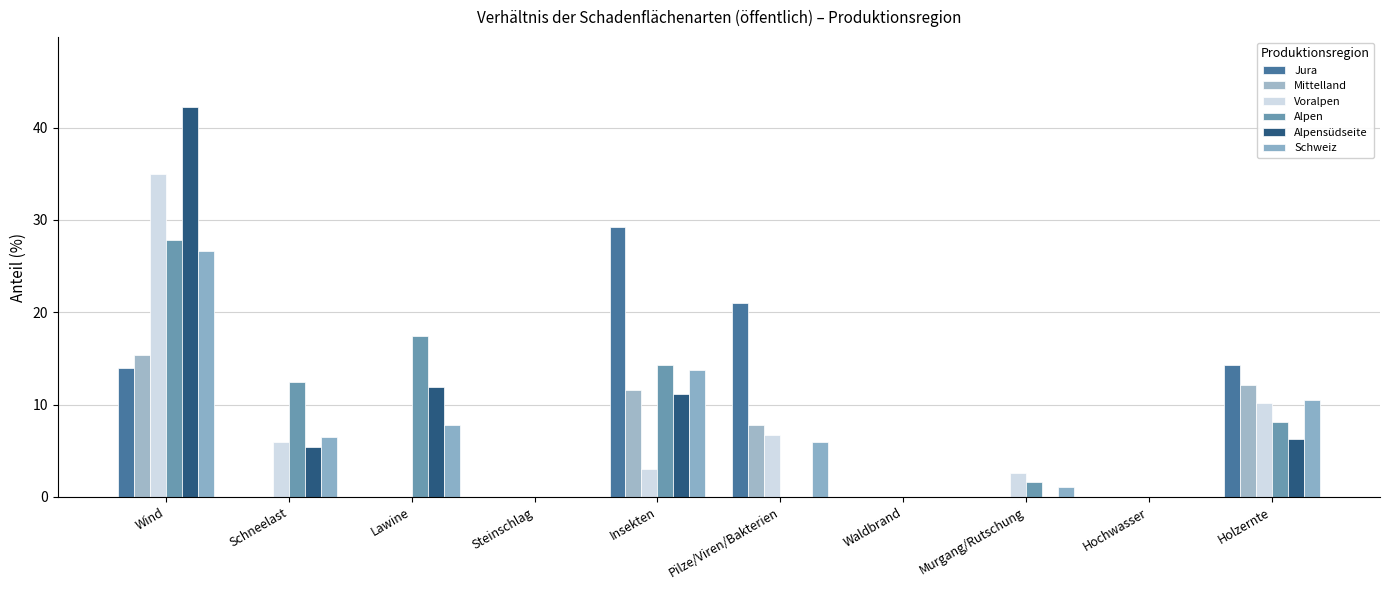

Which label corresponds to the smallest value in the chart?

Schneelast